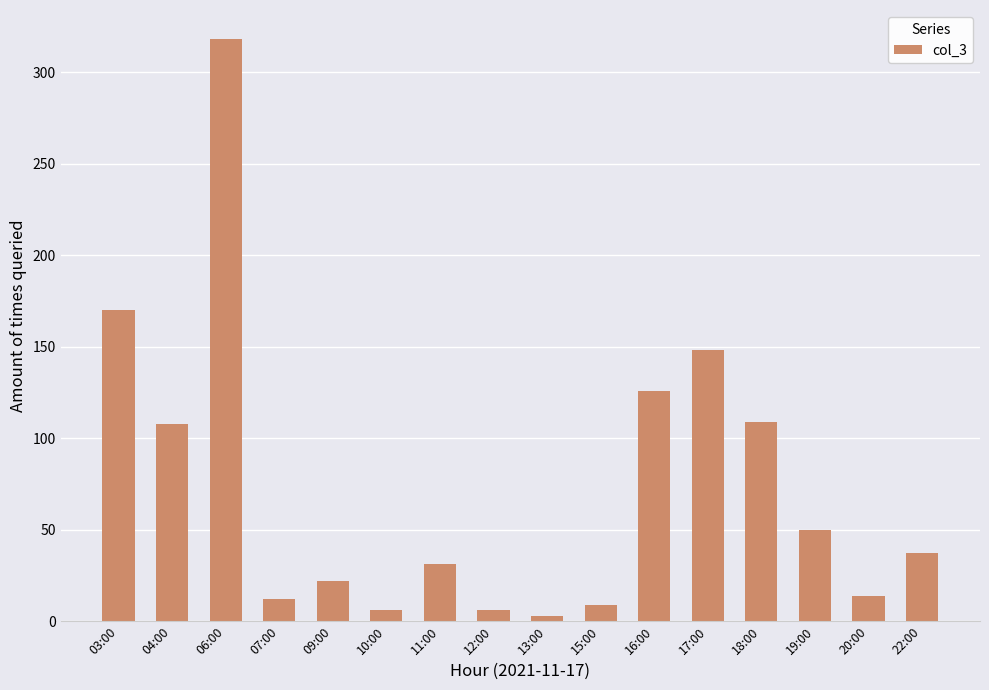

Which category has the highest value across all series?

06:00